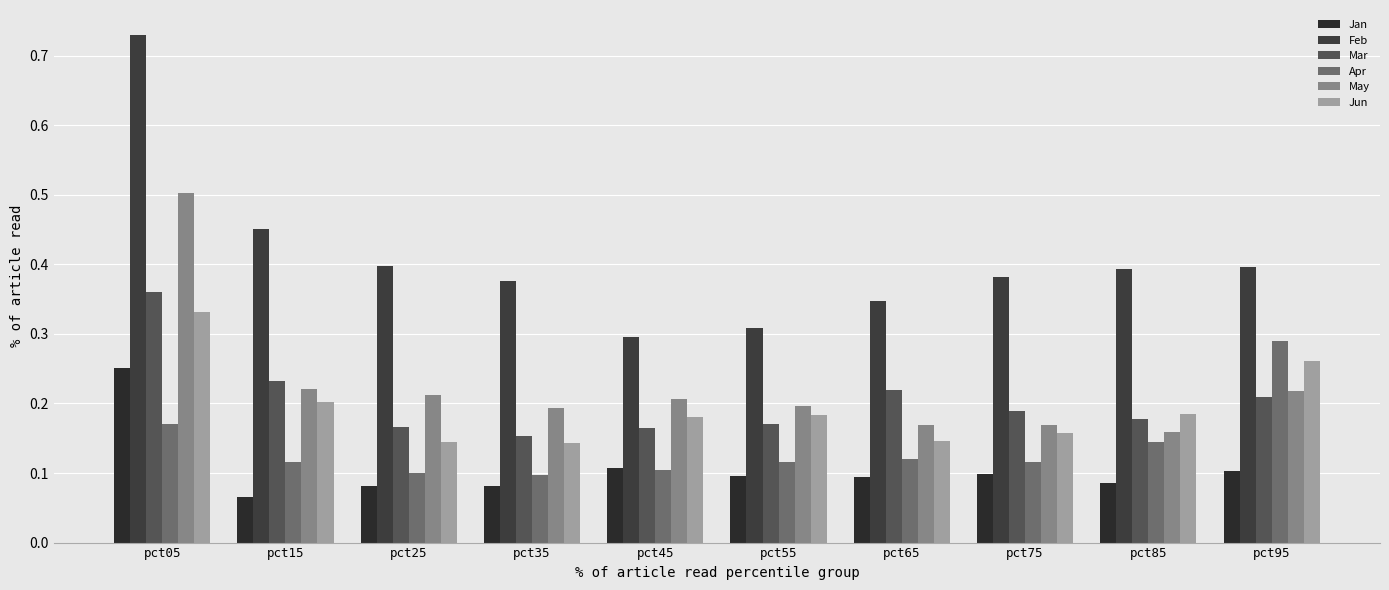

How many bars are there in total?

60